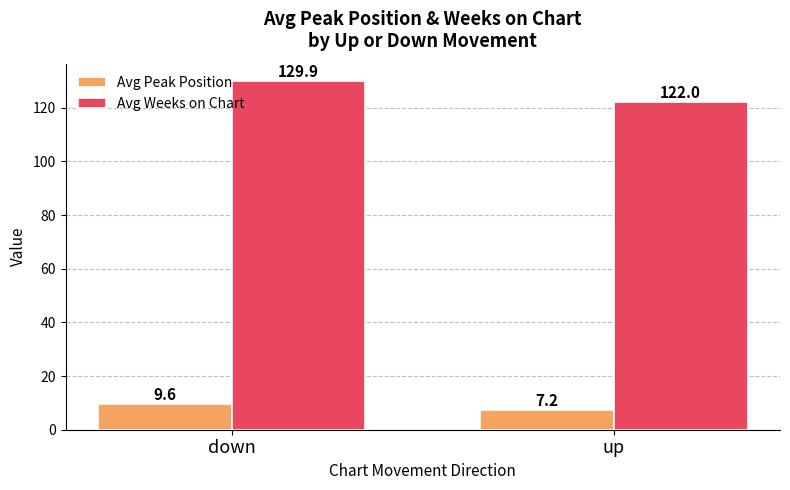

Rank the series by their maximum value, from lowest to highest.

Avg Peak Position, Avg Weeks on Chart